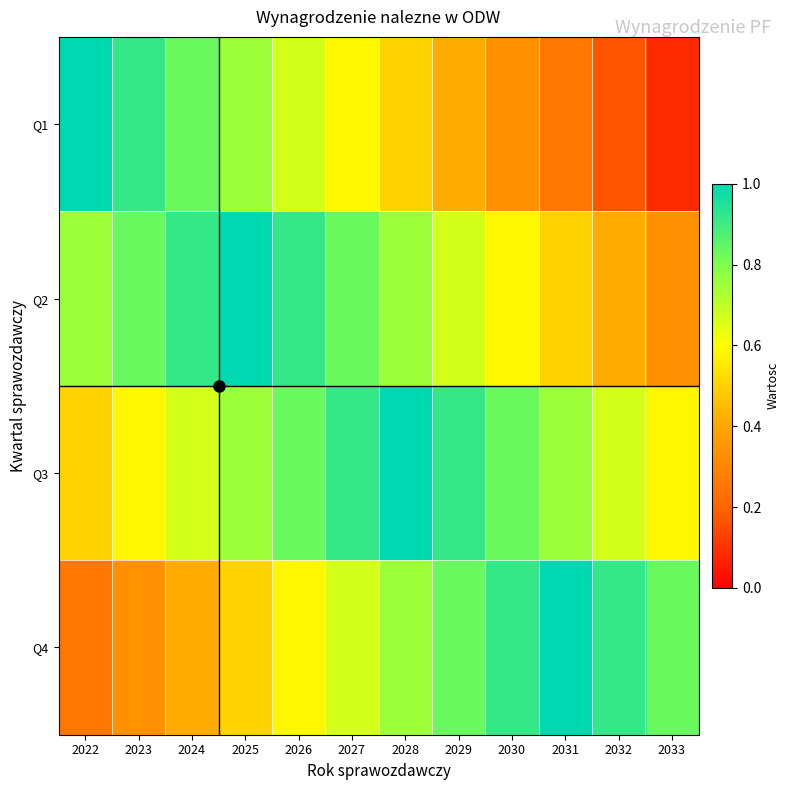

At which category does the chart reach its minimum across all series?

2033